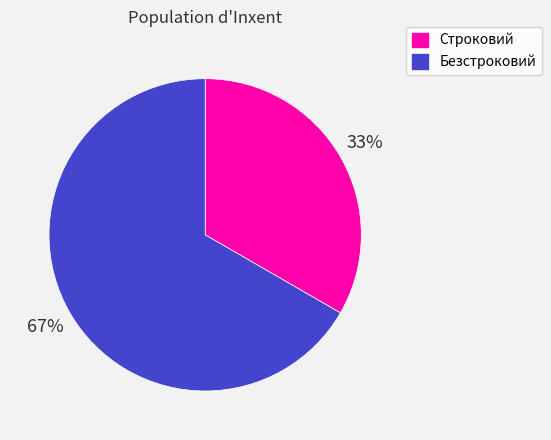

What is the ratio of the value at Строковий to the value at Безстроковий?

0.5